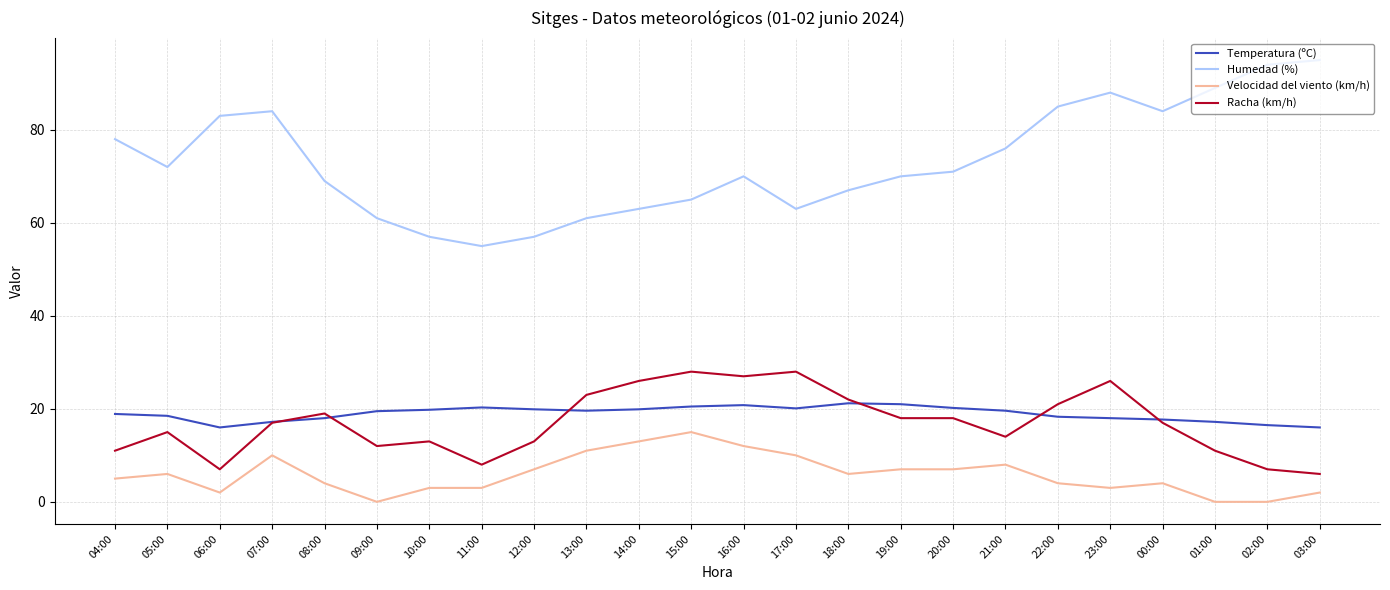

At which category is the sum across all series the highest?

23:00